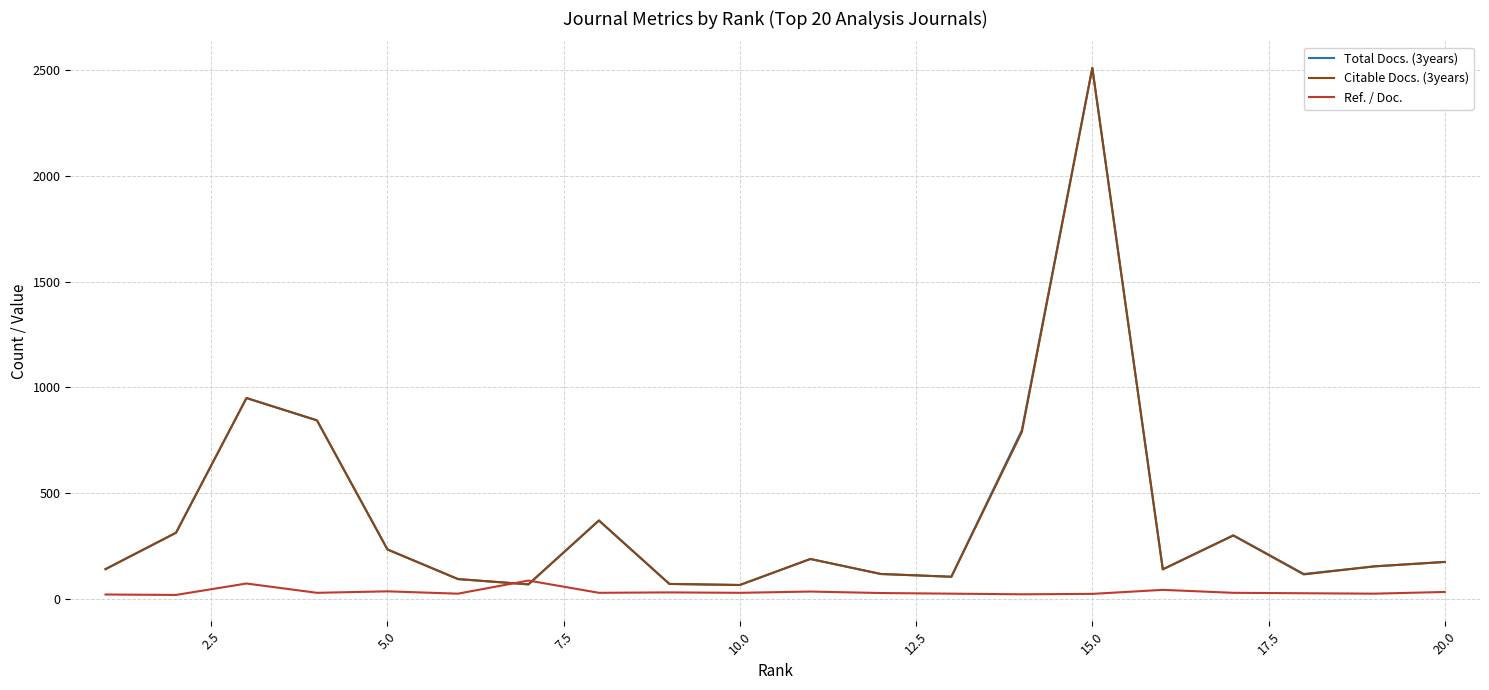

How many series are shown in this chart?

3